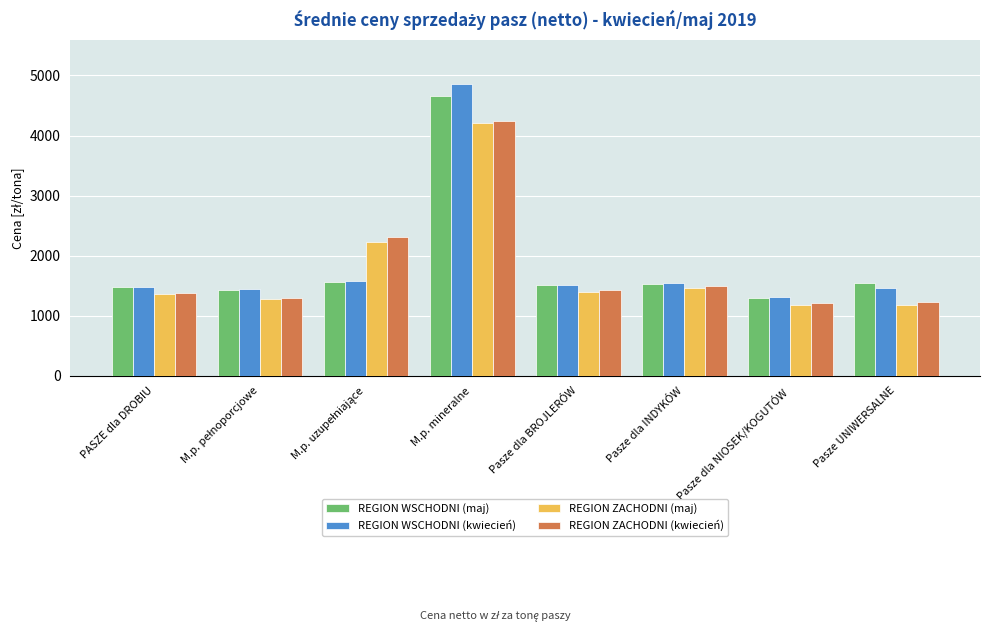

Is the value of REGION ZACHODNI (kwiecień) at Pasze dla INDYKÓW greater than the value of REGION WSCHODNI (maj) at M.p. mineralne?

No